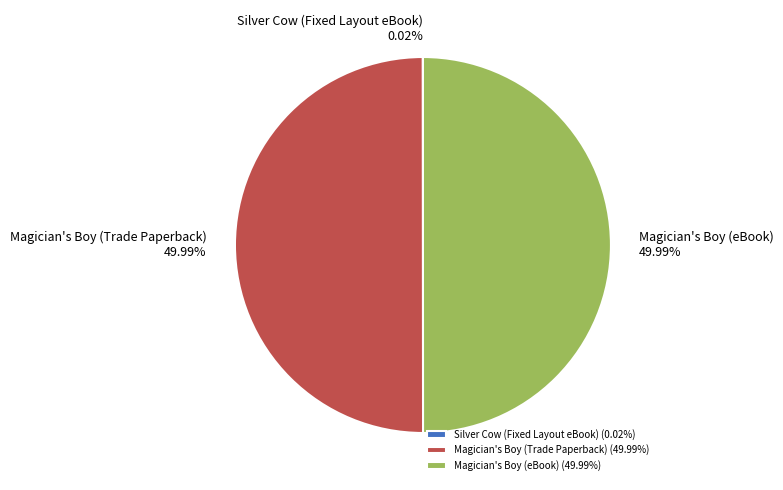

Combined, do Magician's Boy (eBook) and Magician's Boy (Trade Paperback) account for over 50%?

Yes